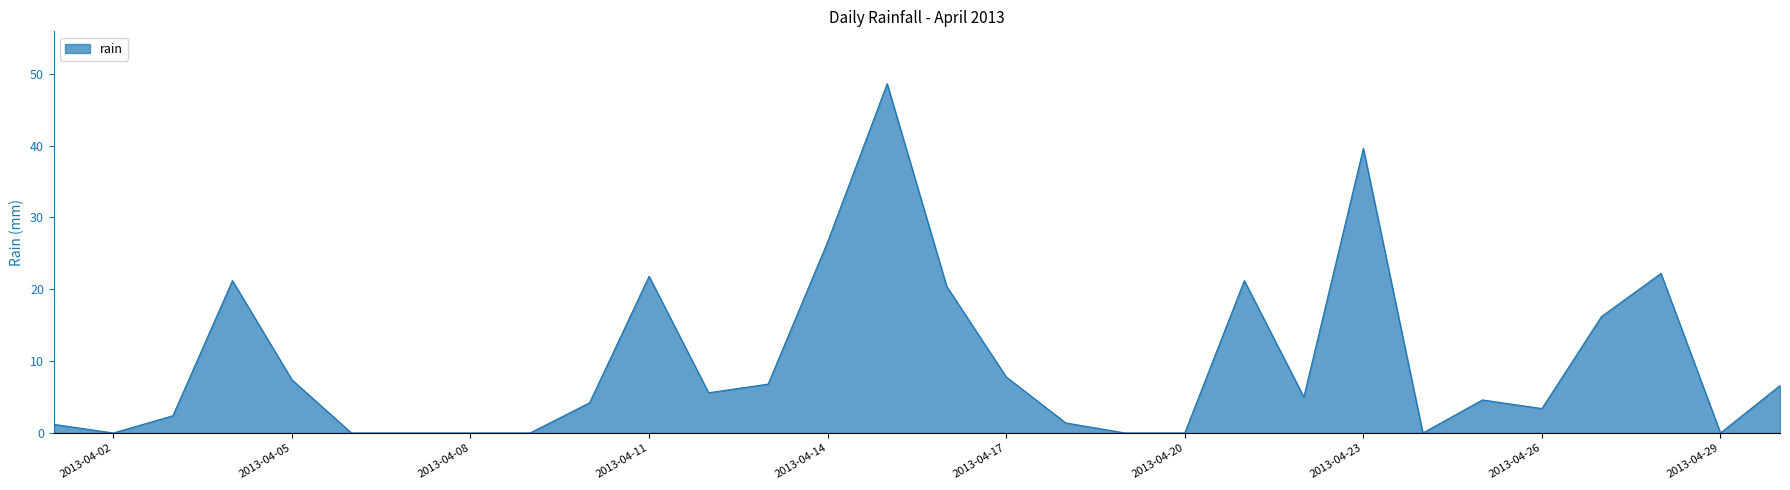

What is the difference between the maximum and minimum values?

48.6